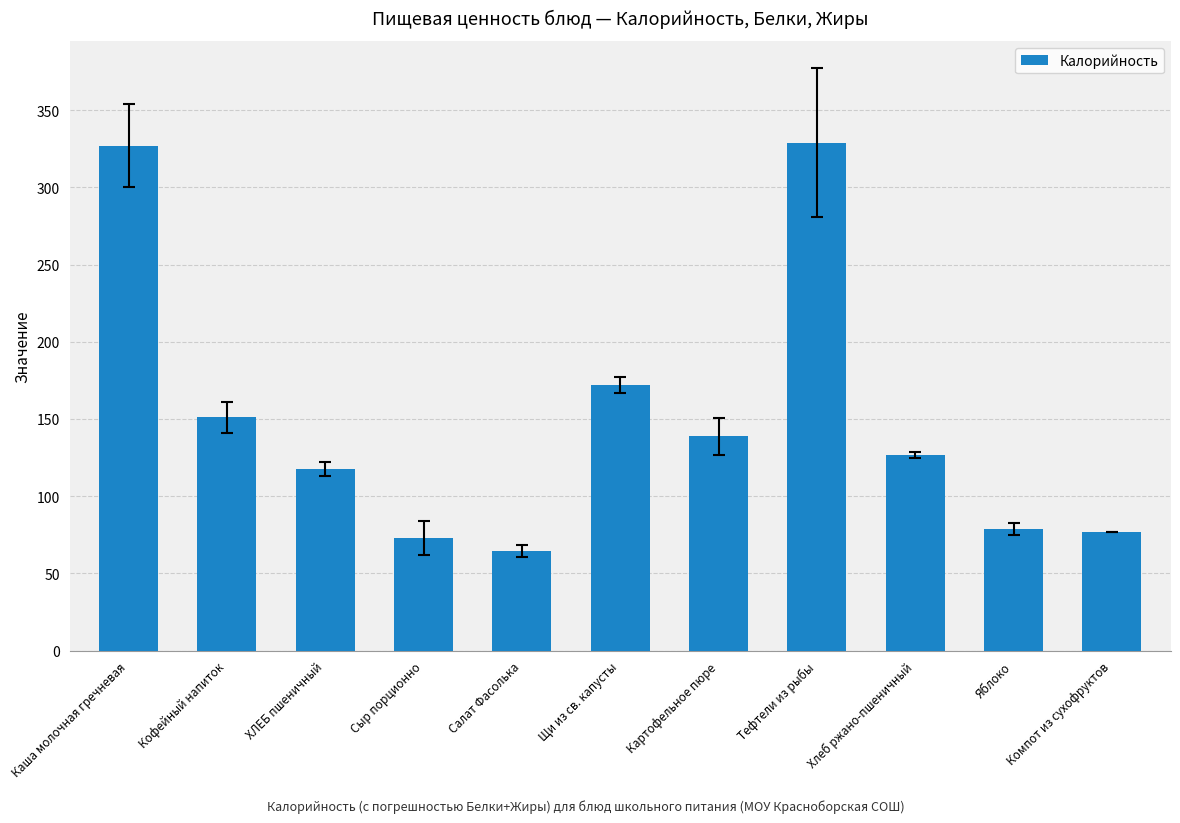

The chart shows a value of 138.8 at Картофельное пюре. True or false?

True